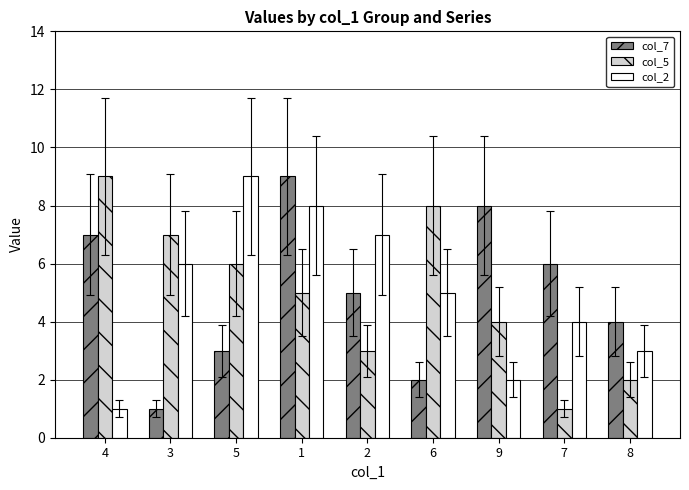

At which label is col_5 closest to 5?

1